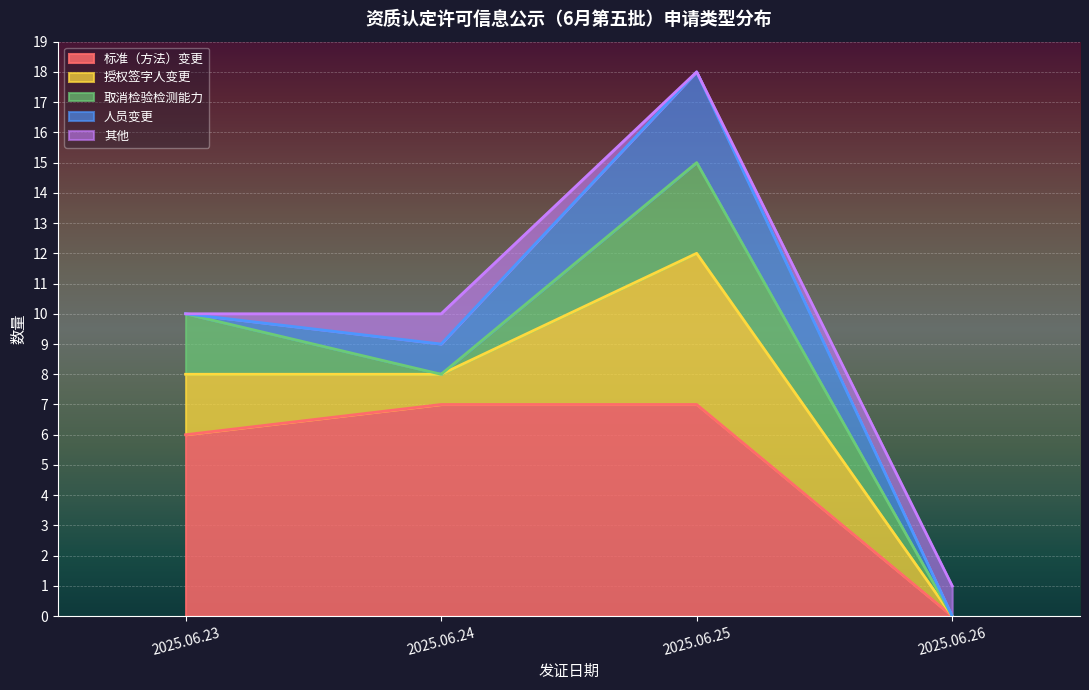

Reading left to right, list the values for the 标准（方法）变更 series.

6	7	7	0